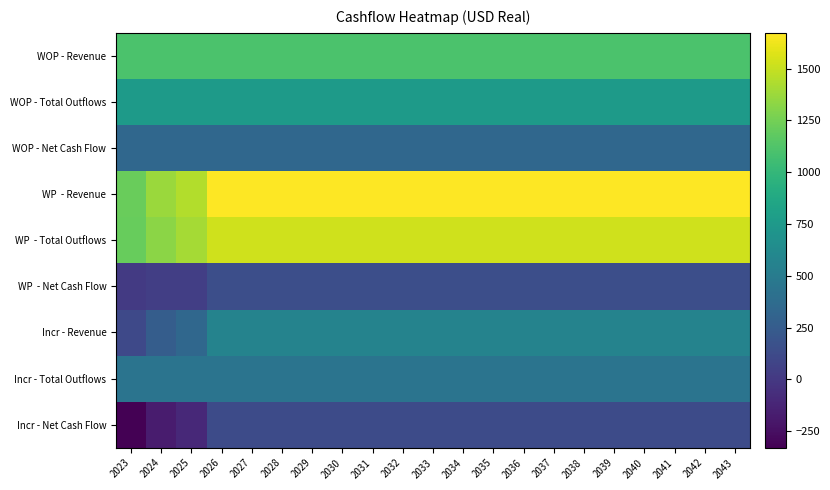

What is the smallest value displayed?

-329.6